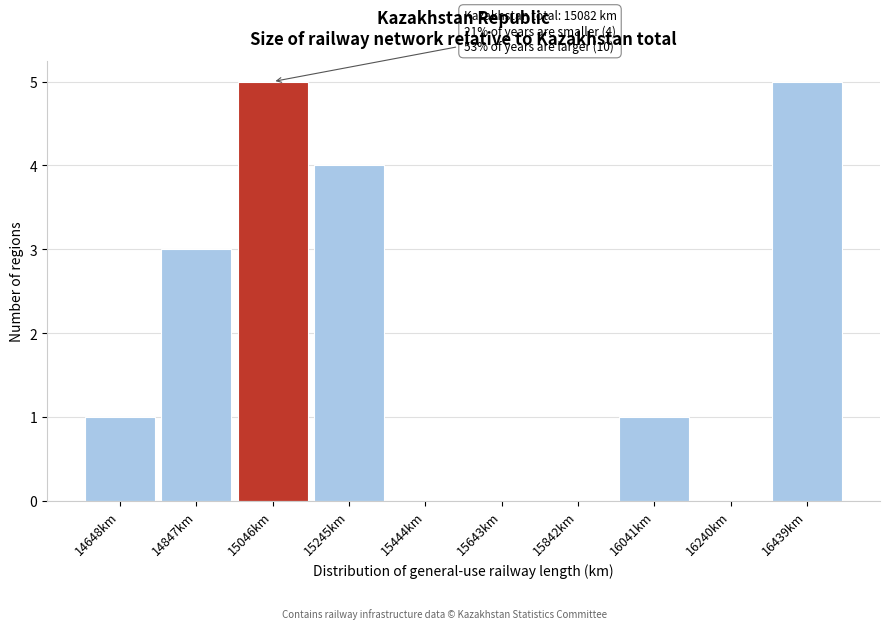

Reading right to left, list all the values displayed in this chart.

16439km=5	16240km=0	16041km=1	15842km=0	15643km=0	15444km=0	15245km=4	15046km=5	14847km=3	14648km=1